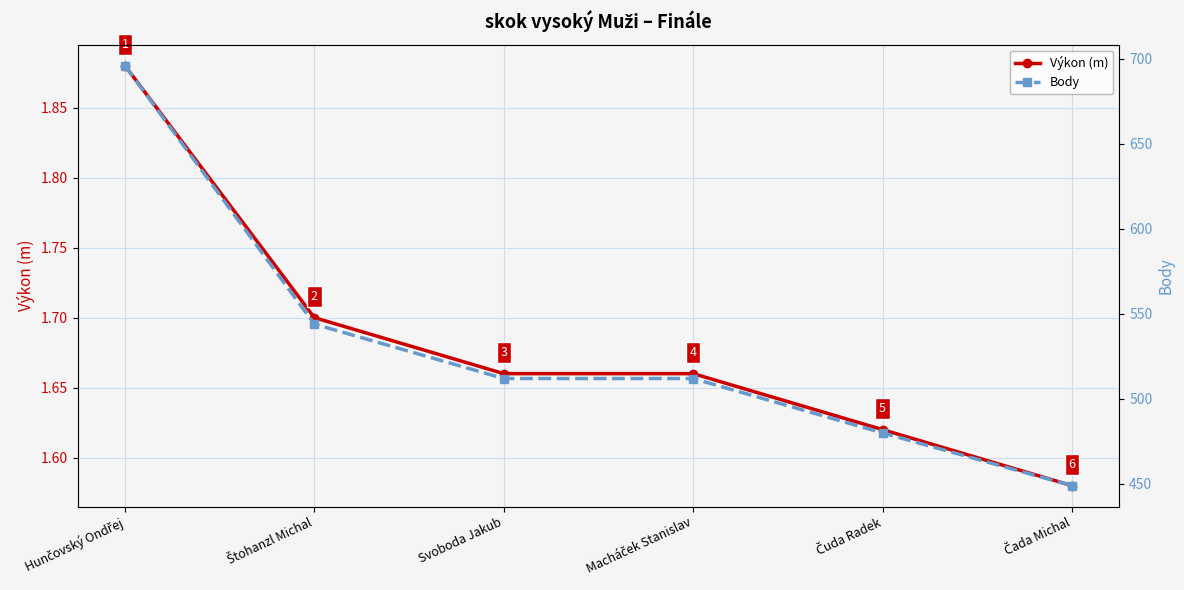

What is the total value across all series at Čuda Radek?

481.6